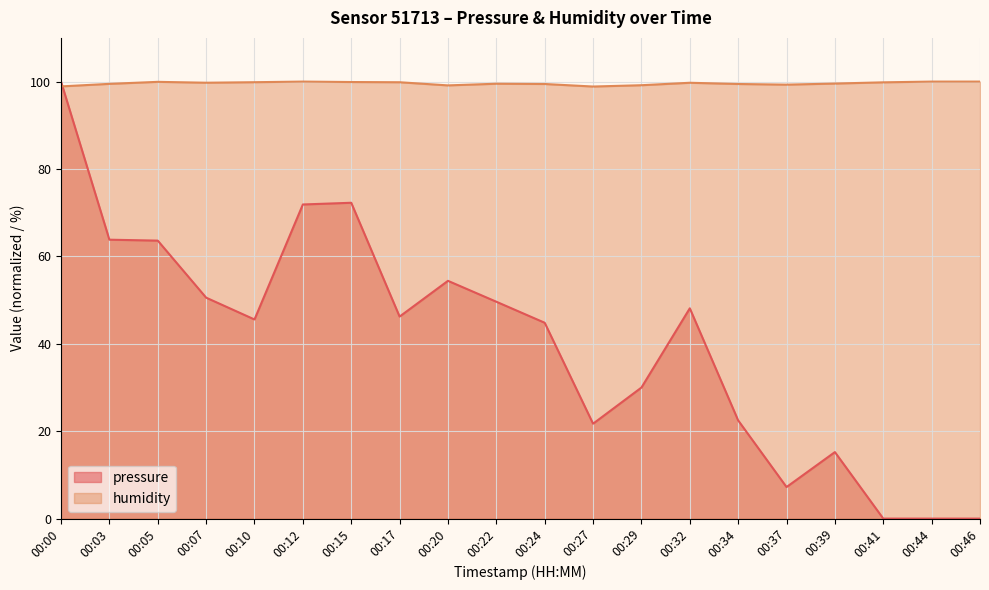

Reading left to right, what are all the values shown in this chart?

pressure: 00:00=100.0	00:03=63.8	00:05=63.6	00:07=50.6	00:10=45.6	00:12=71.9	00:15=72.3	00:17=46.2	00:20=54.4	00:22=49.6	00:24=44.8	00:27=21.7	00:29=30.0	00:32=48.1	00:34=22.5	00:37=7.2	00:39=15.2	00:41=0.0	00:44=0.0	00:46=0.0
humidity: 00:00=98.9	00:03=99.5	00:05=99.9	00:07=99.7	00:10=99.9	00:12=100.0	00:15=99.9	00:17=99.8	00:20=99.1	00:22=99.5	00:24=99.5	00:27=98.9	00:29=99.2	00:32=99.7	00:34=99.5	00:37=99.3	00:39=99.5	00:41=99.8	00:44=100.0	00:46=100.0